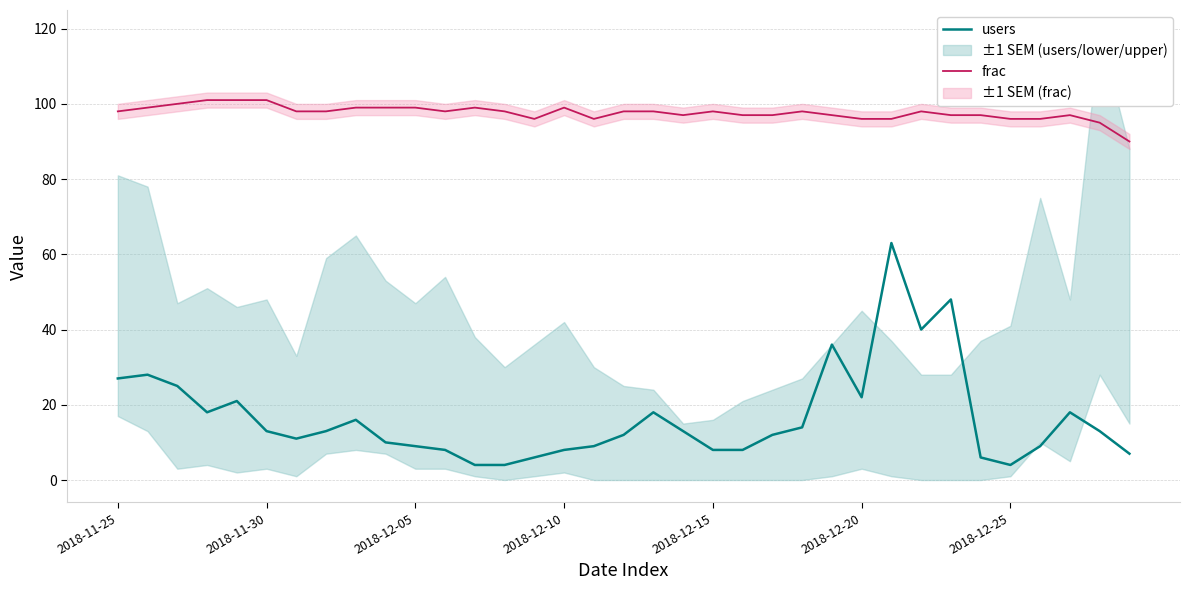

What is the difference between the maximum and minimum values in the users series?

59